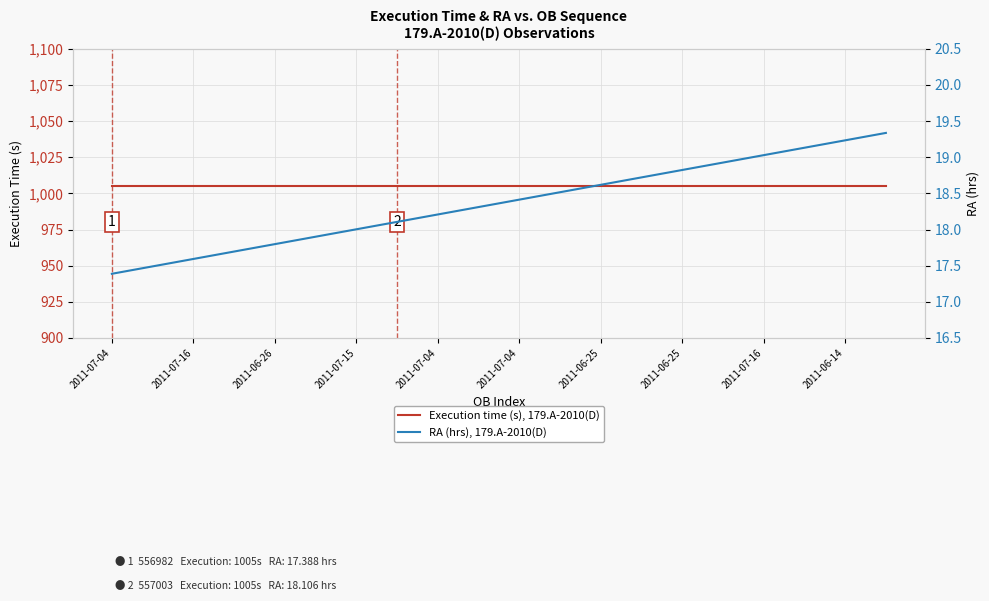

True or false: RA (hrs), 179.A-2010(D) has a value of 9.4 at 2011-07-04.

False